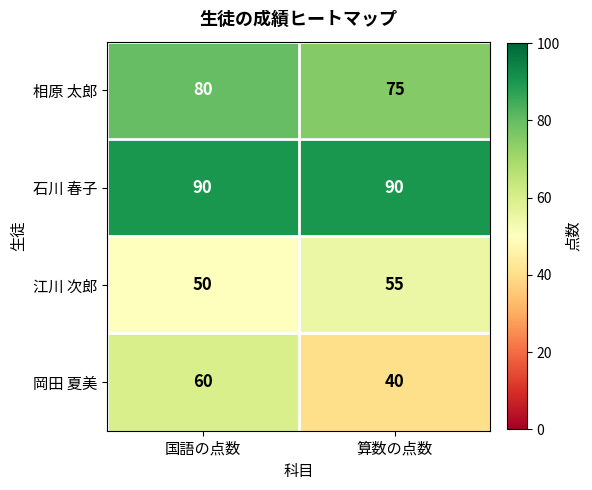

The 石川 春子 series shows 90 at 算数の点数. True or false?

True